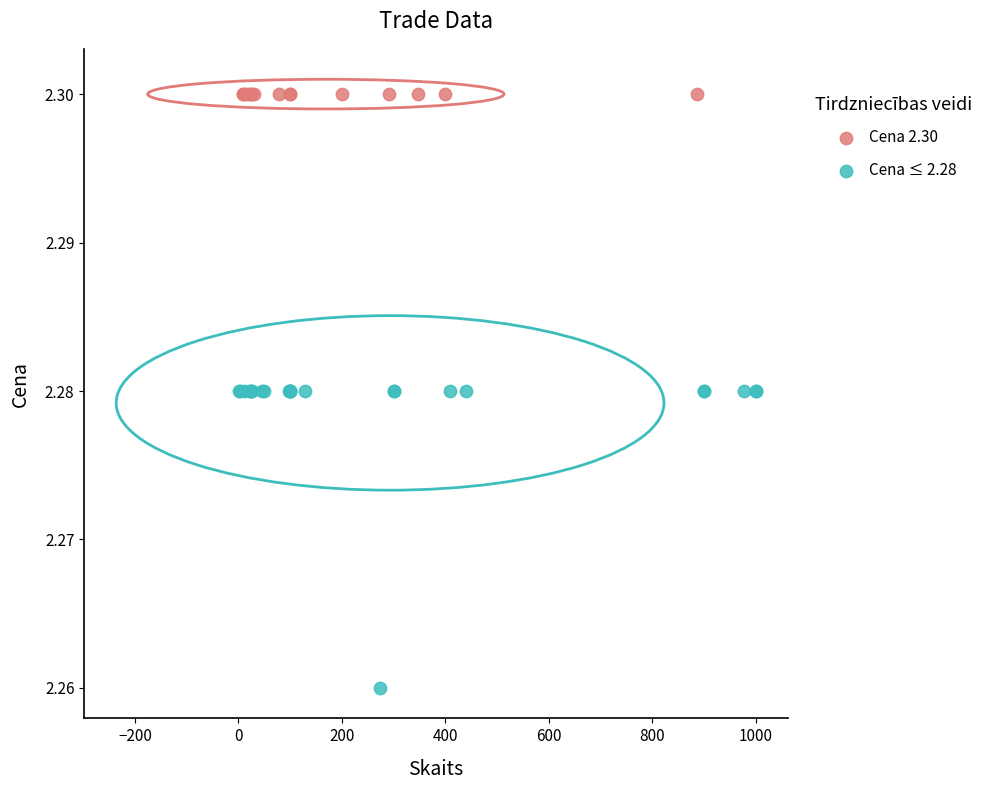

Which series contains the highest Y value?

Cena 2.30